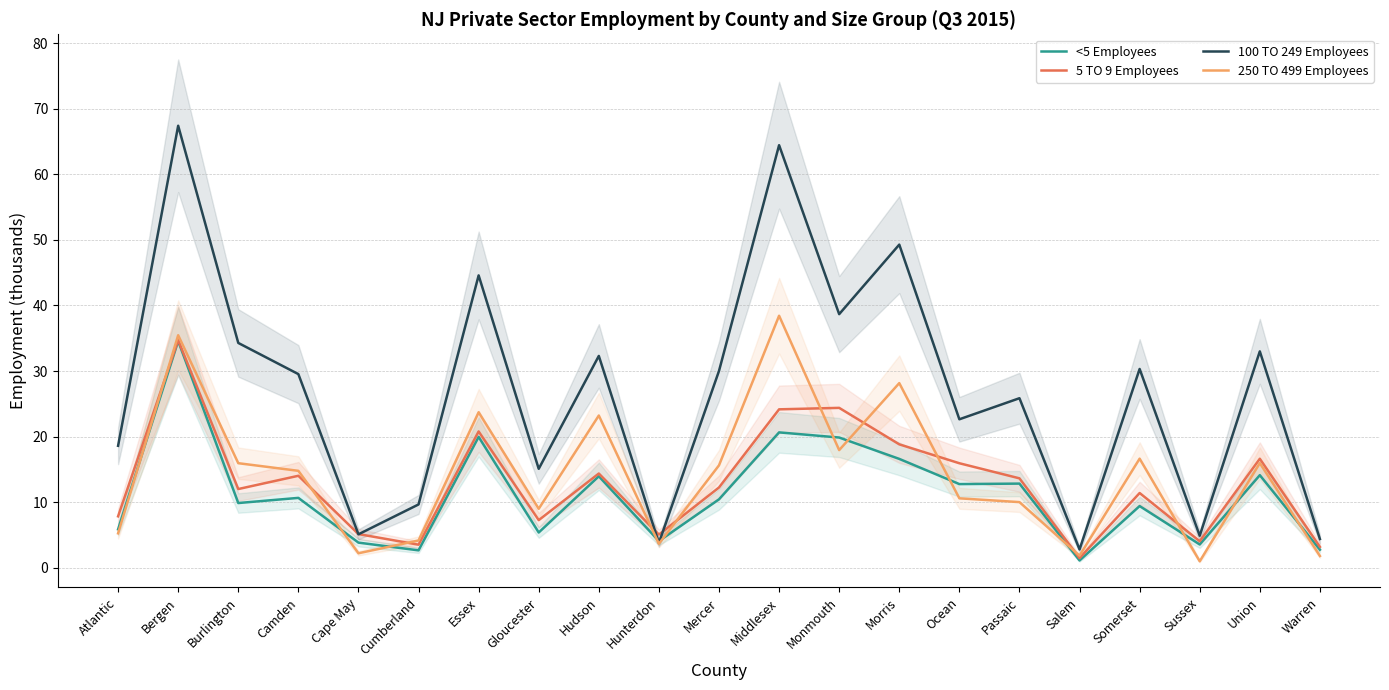

How many data points in 250 TO 499 Employees are less than 14?

10